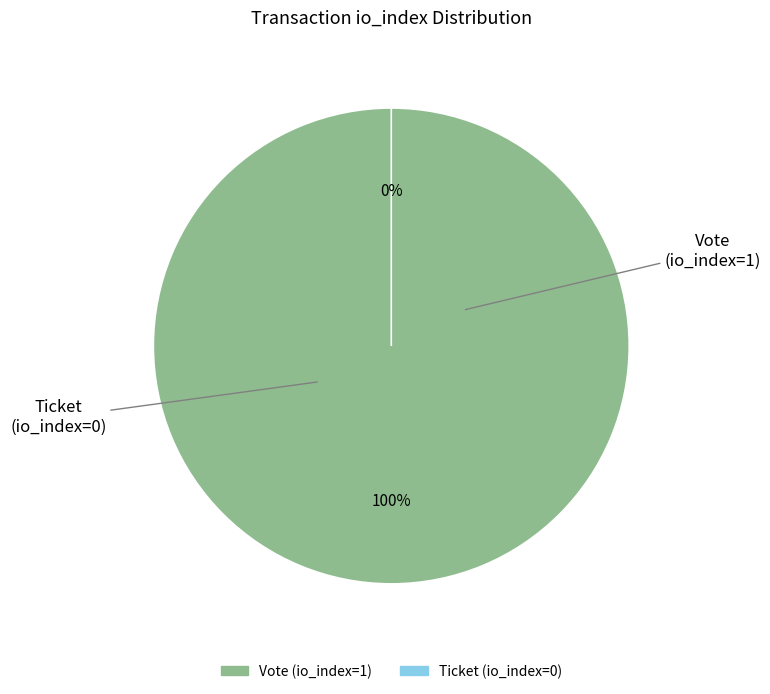

Is it true that Vote (io_index=1) is 100% of the pie?

True